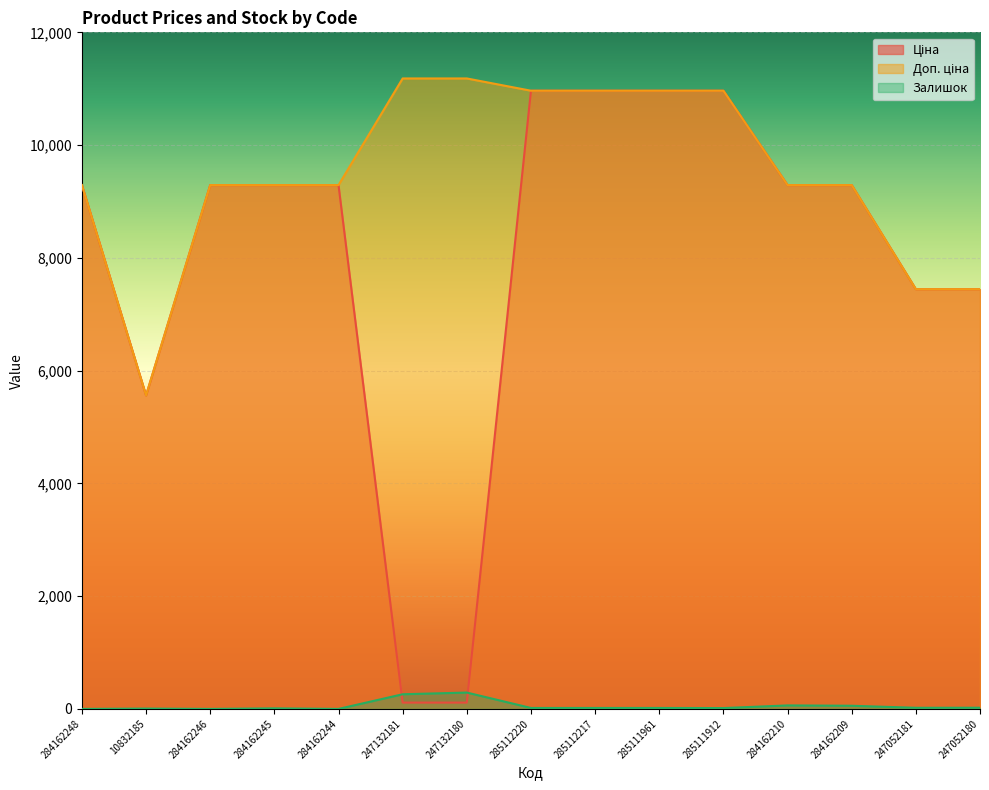

True or false: Доп. ціна and Ціна intersect in this chart.

False